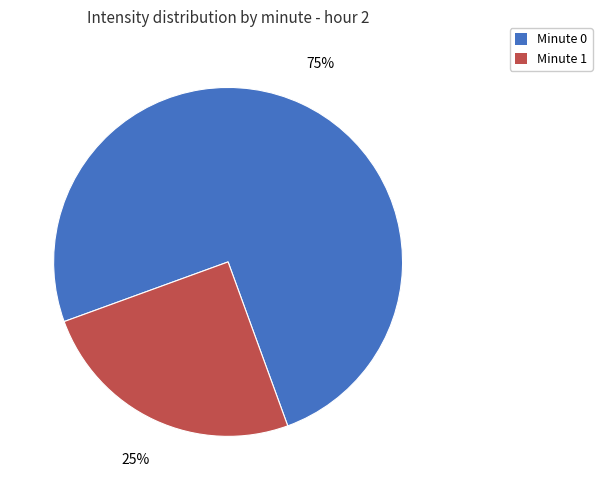

Is it true that Minute 1 is 25% of the pie?

True